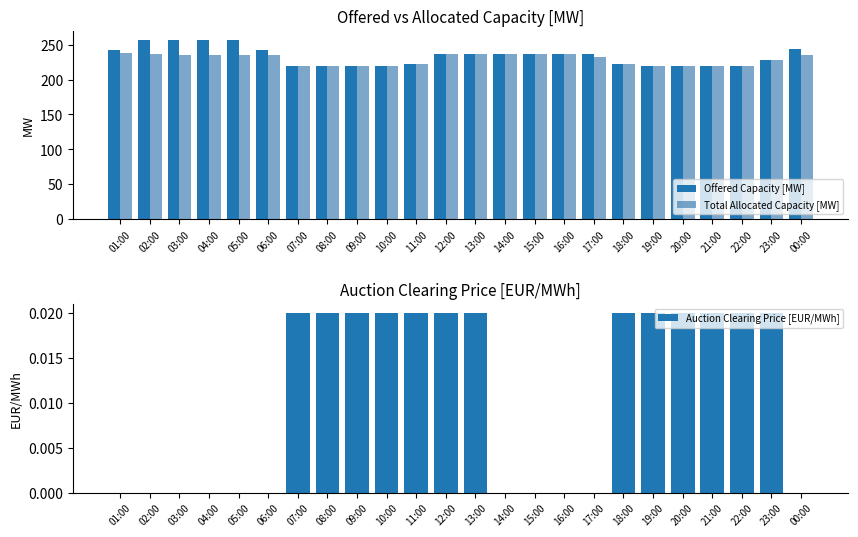

What is the greatest value displayed?

257.0